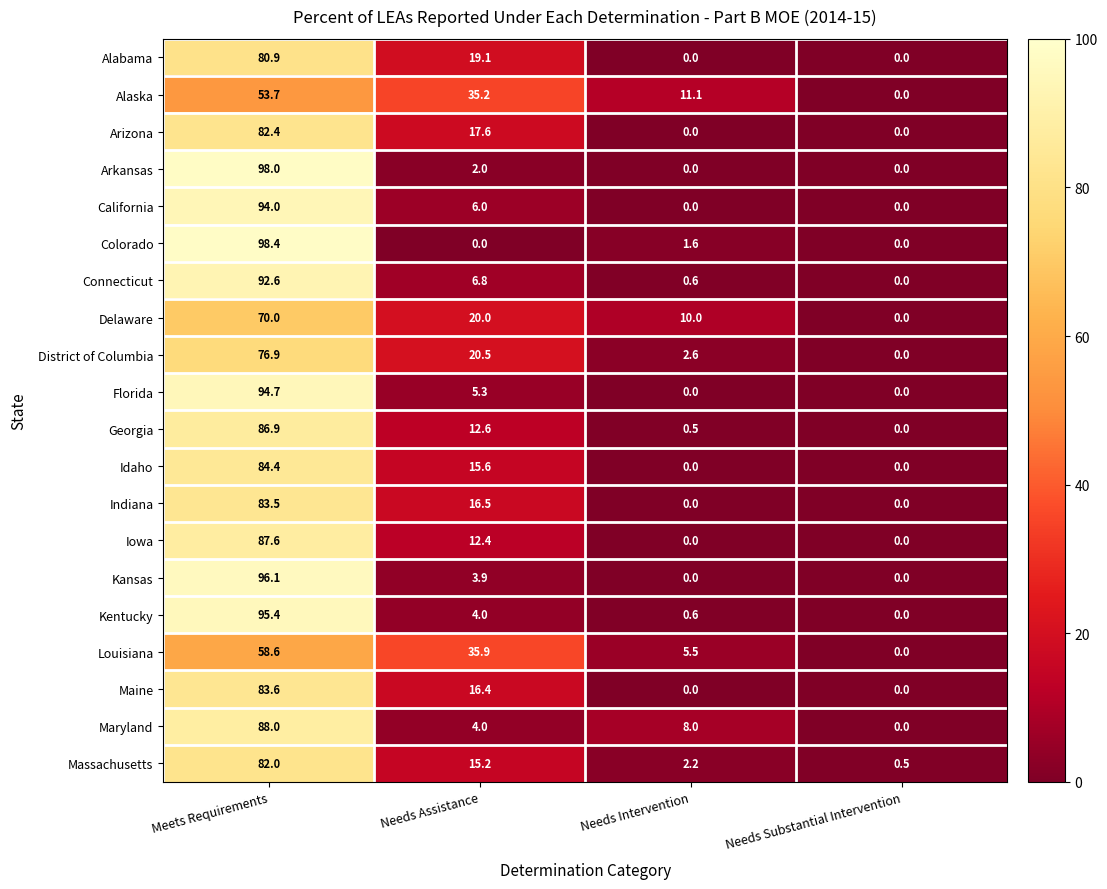

What is the sum of all Massachusetts values?

99.9